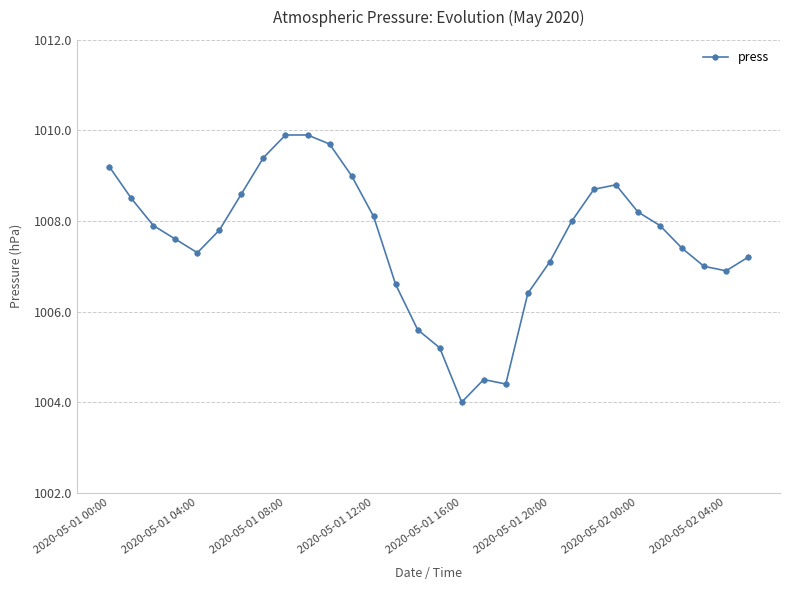

Does the chart display data point markers on the line(s)?

Yes